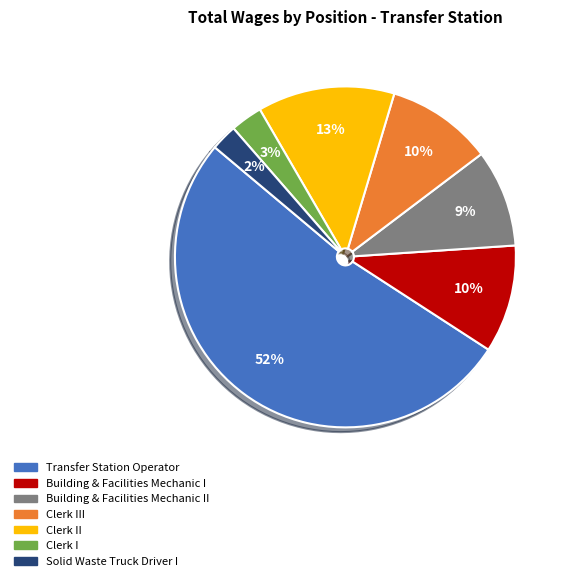

Is there any slice that represents more than half of the pie?

Yes